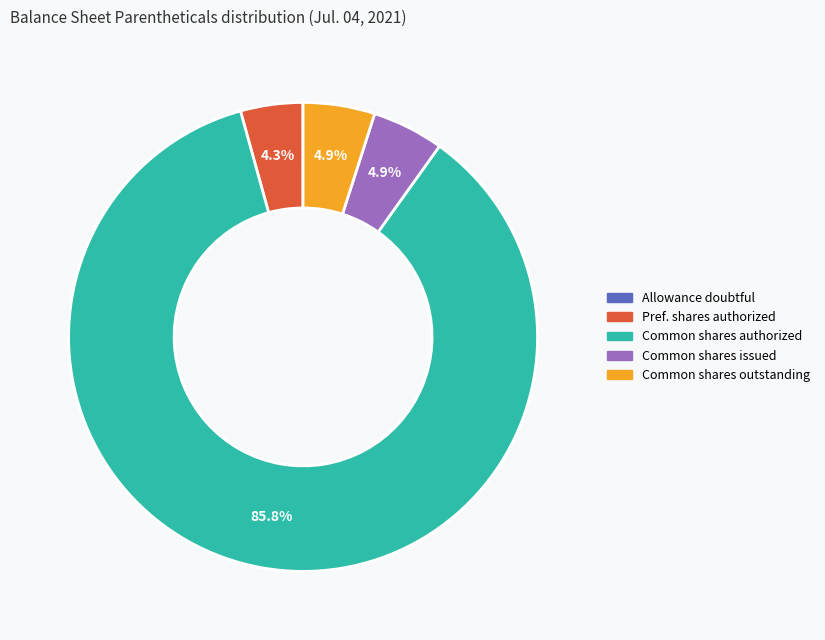

Is there any slice that represents more than half of the pie?

Yes